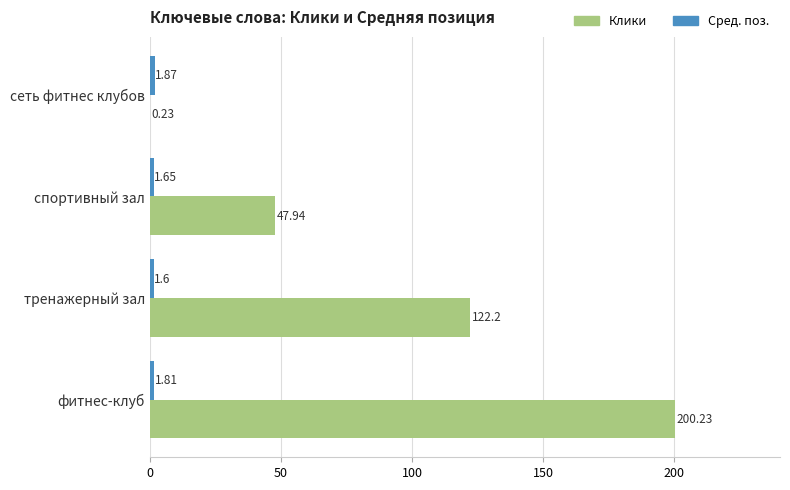

At which category is the sum across all series the highest?

фитнес-клуб